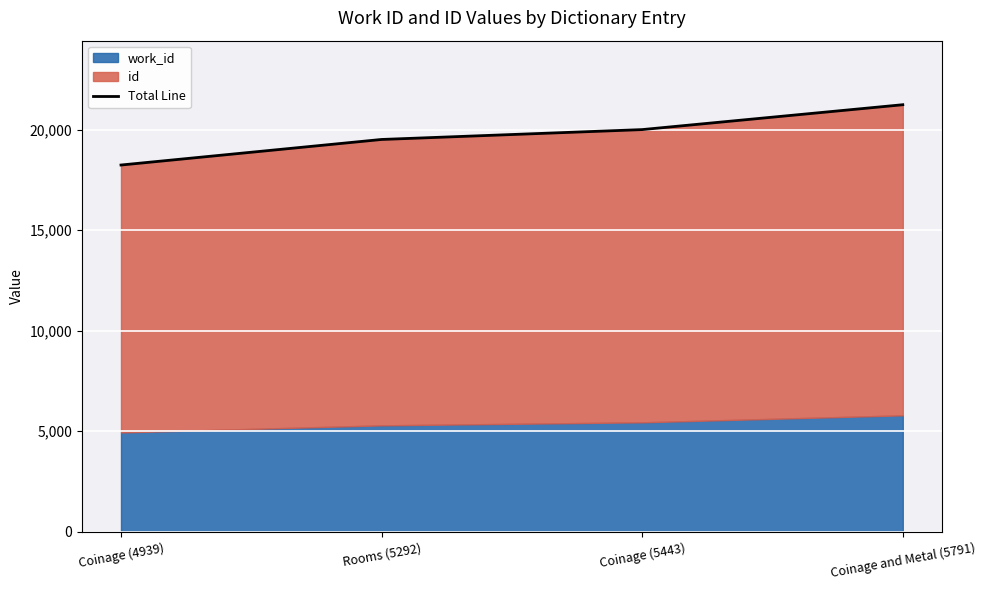

What is the difference between the maximum and minimum values?

2999